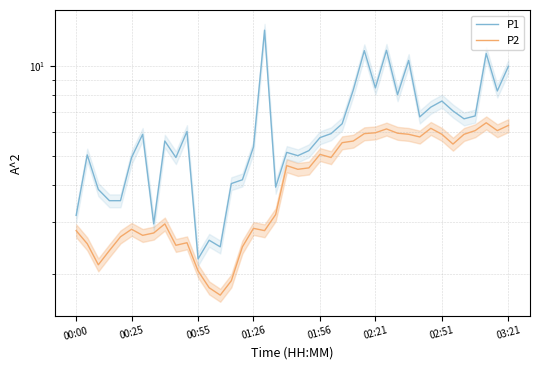

How many categories are shown in the chart?

40